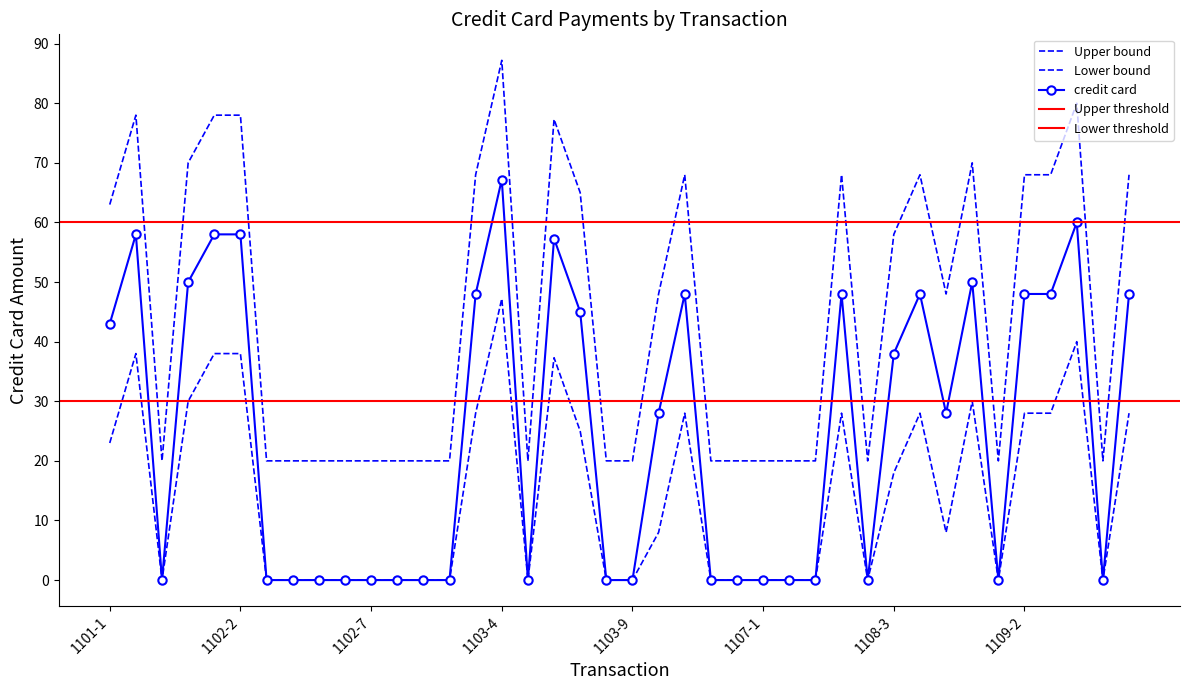

What is the difference between the highest and lowest values at 1106-3?

20.0